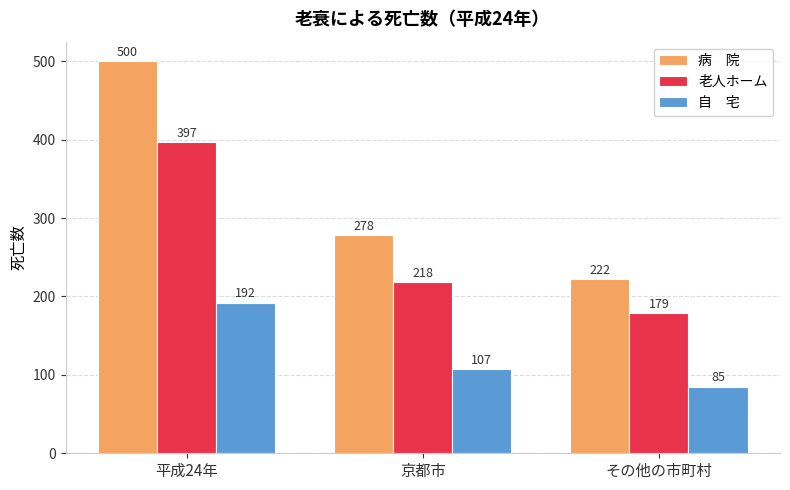

What is the label of the 1st bar from the left?

平成24年